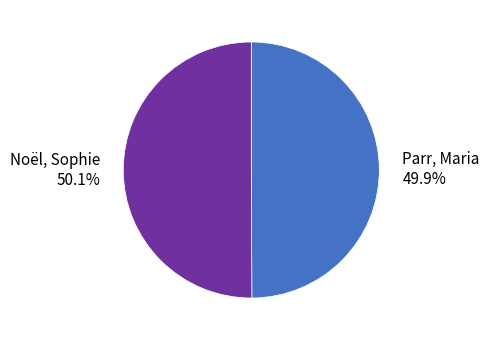

What percentage is the Noël, Sophie slice, to the nearest percent?

50%